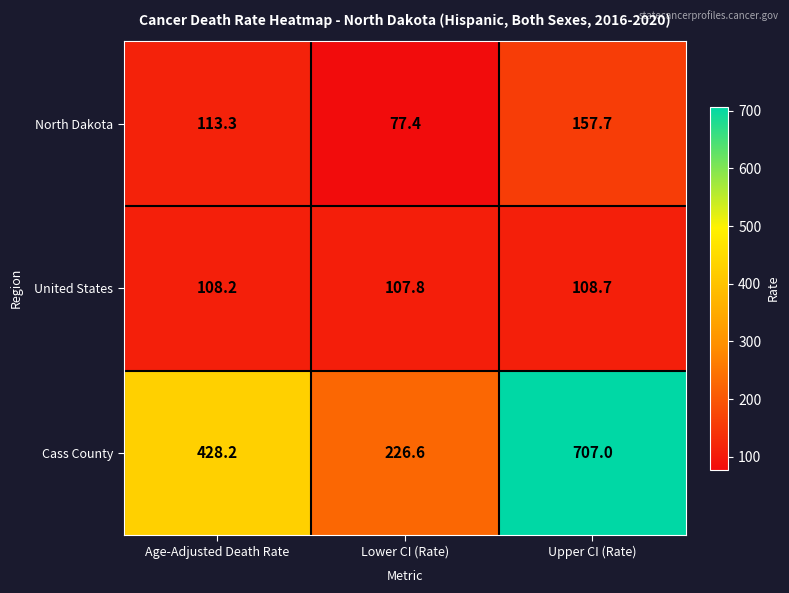

What is the sum of the North Dakota values at Upper CI (Rate) and Age-Adjusted Death Rate?

271.0